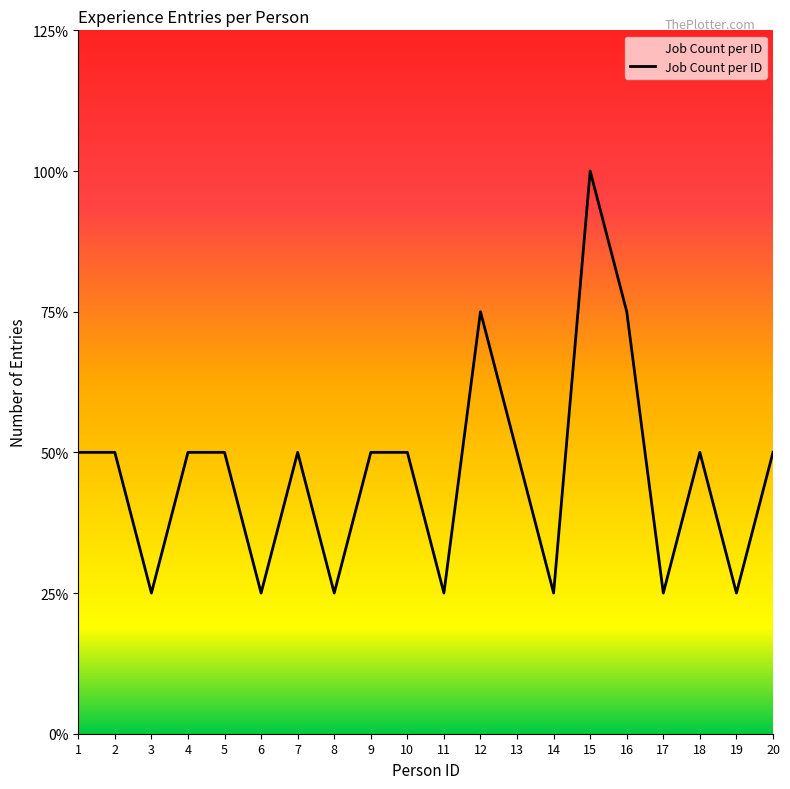

How many interior local valleys (lower than both neighbors) does the data have?

7